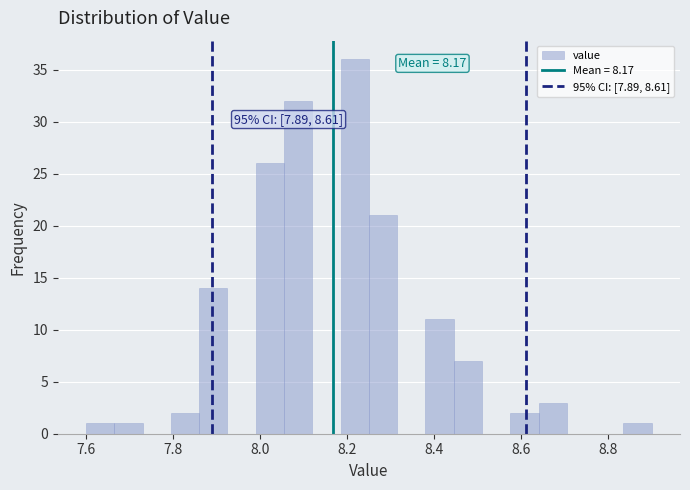

Around what value on the x-axis is the tallest bar? Give the approximate position of its centre, as read against the axis.

8.22